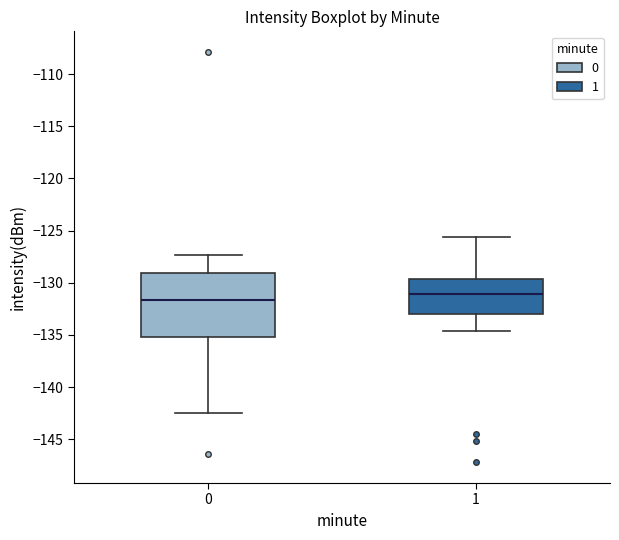

Where is the lower edge of the box at x = 1 on the y-axis? The values are not printed on the chart, so give them approximately, as read against the axis.

-133.0